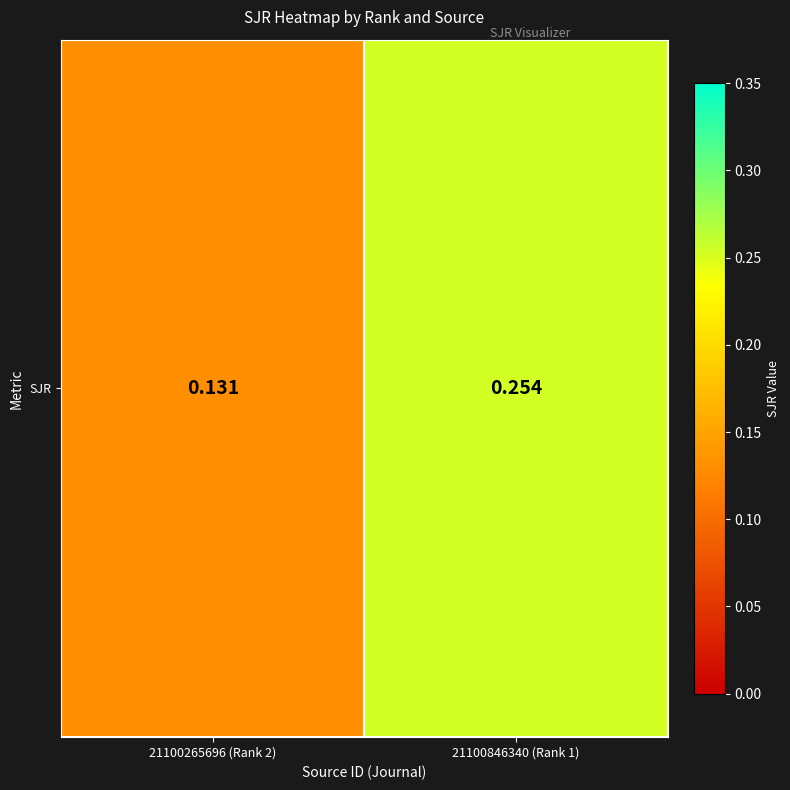

What is the minimum value shown in the chart?

0.1